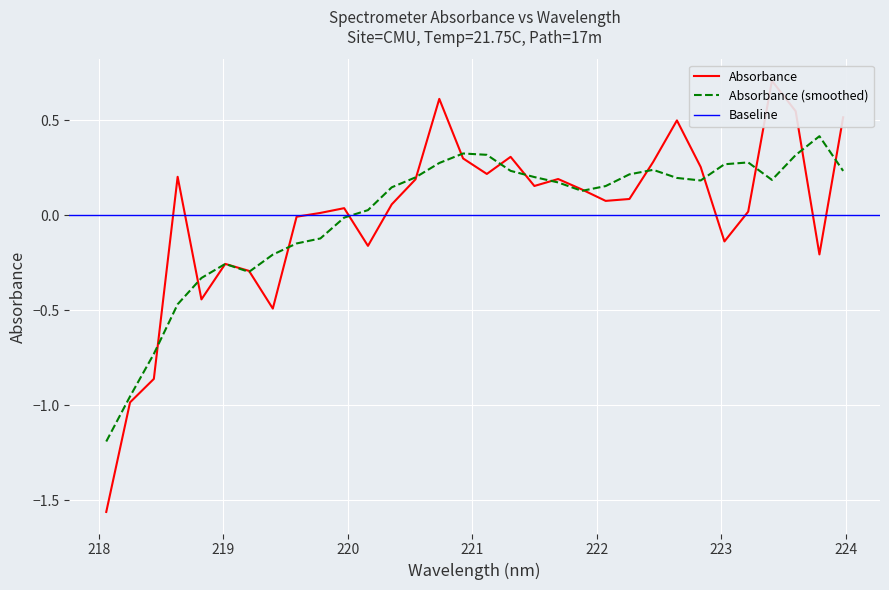

What is the approximate value at 218.0596?

-1.6